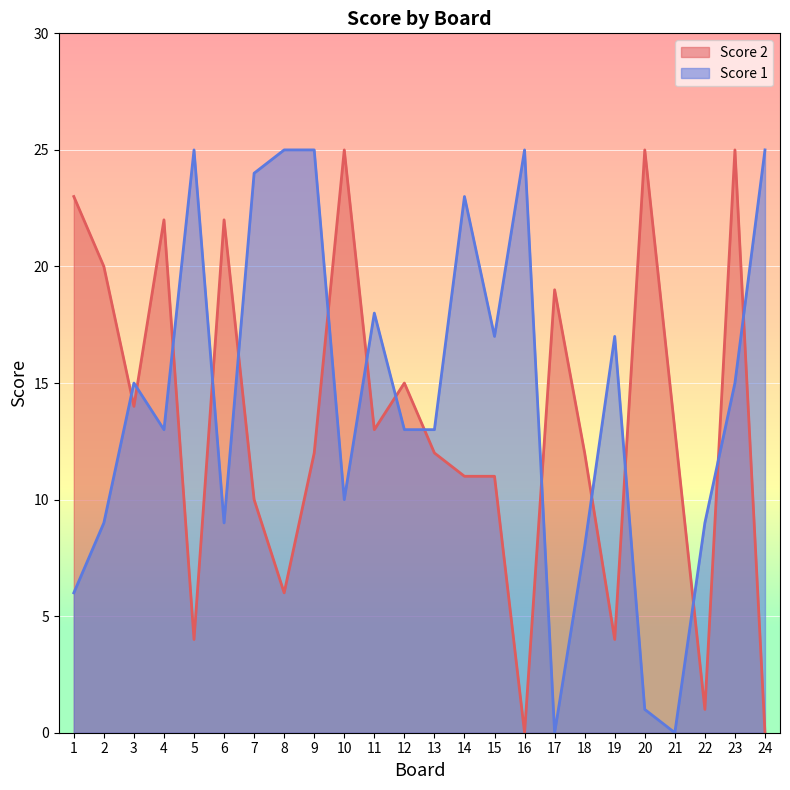

What is the difference between the maximum and minimum values in the Score 1 series?

25